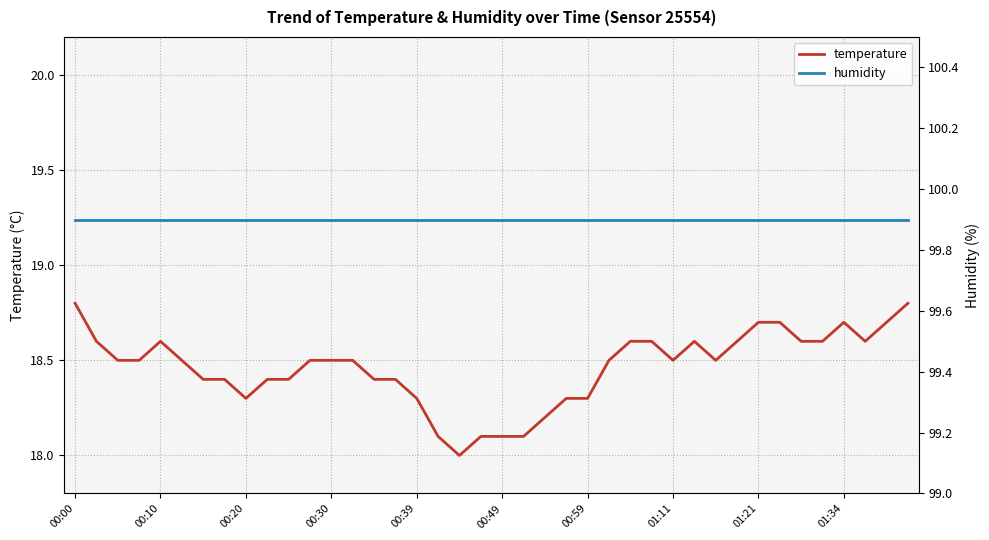

What is the sum of all temperature values?

738.5